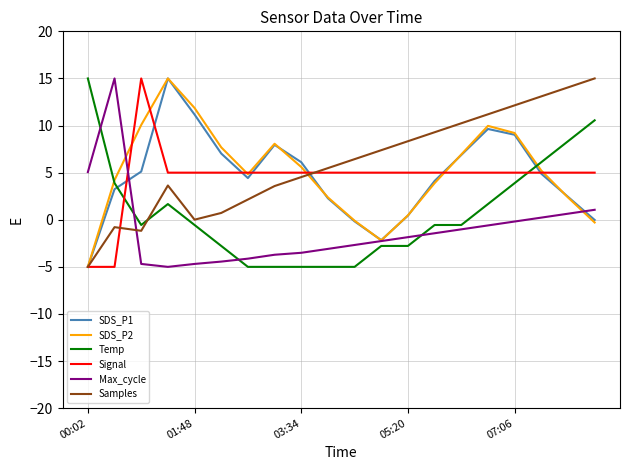

What is the highest value of the SDS_P2 series?

15.0